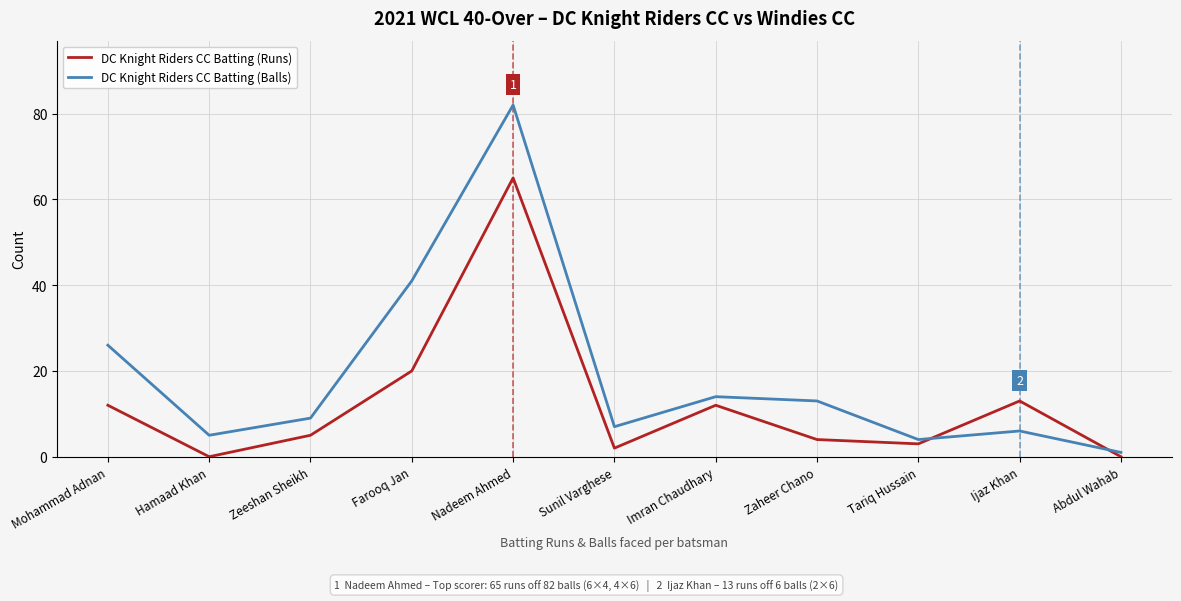

Is the value of DC Knight Riders CC Batting (Balls) at Zaheer Chano greater than the value of DC Knight Riders CC Batting (Runs) at Abdul Wahab?

Yes